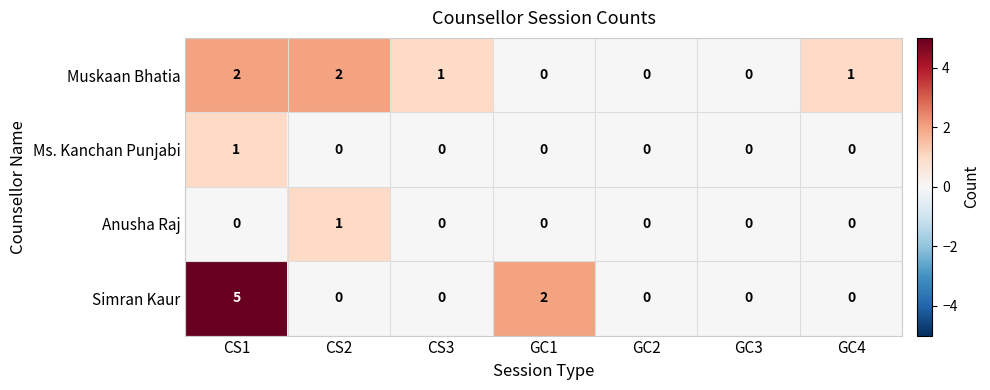

Which series has the largest total across all categories?

Simran Kaur